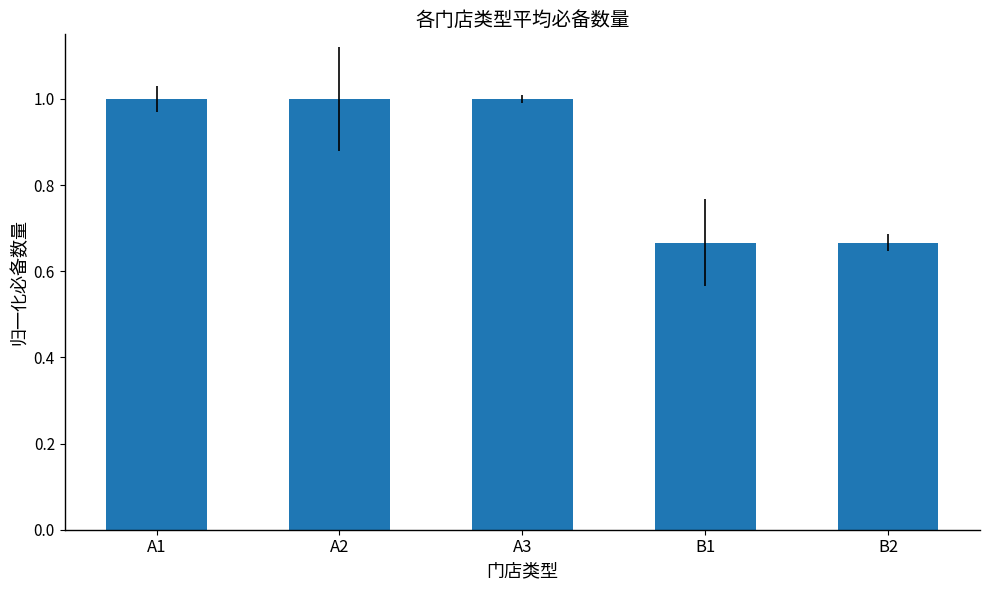

True or false: the data shows 1.0 at A3.

True